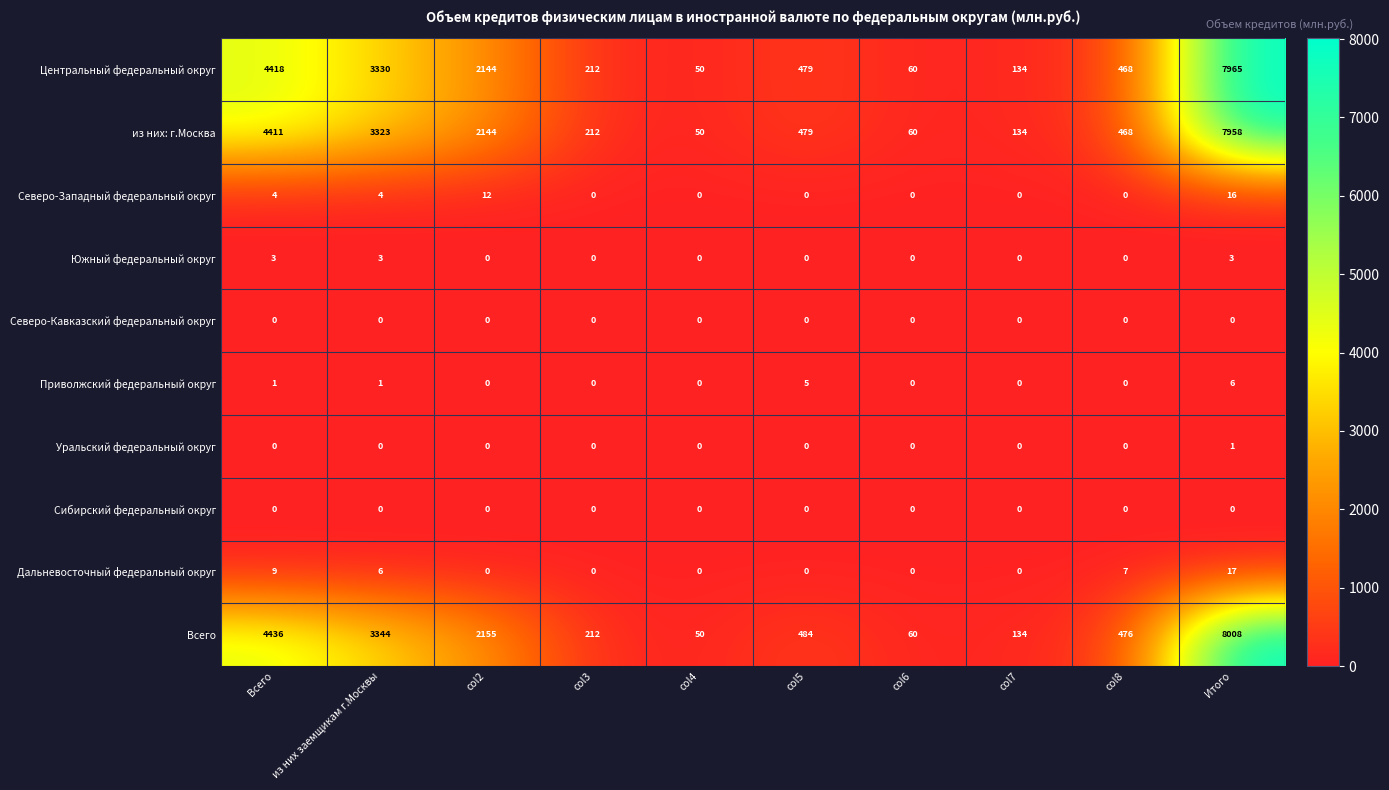

At how many categories does at least one series exceed 6670?

1